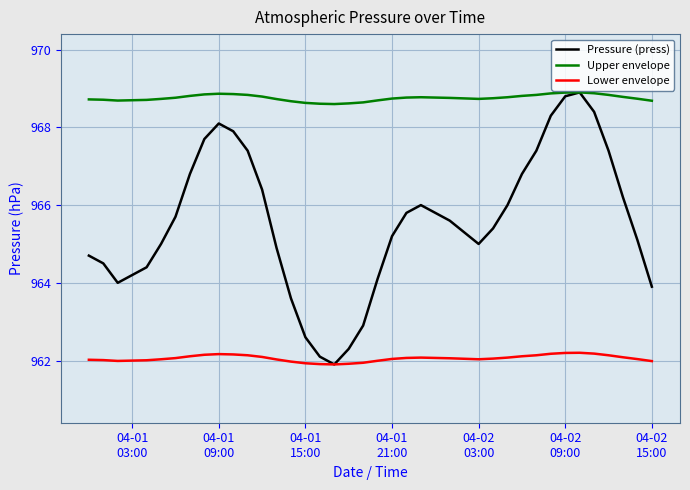

True or false: Upper envelope and Lower envelope intersect in this chart.

False